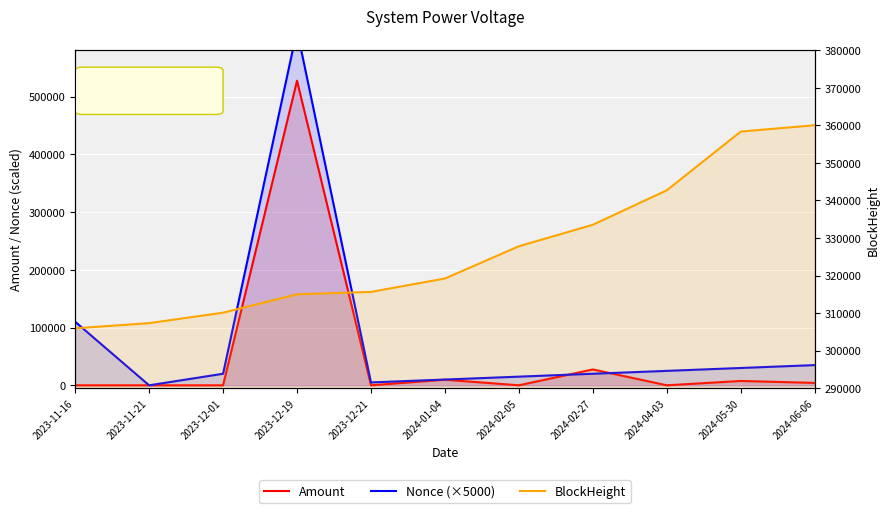

What is the label of the 2nd point from the right?

2024-05-30